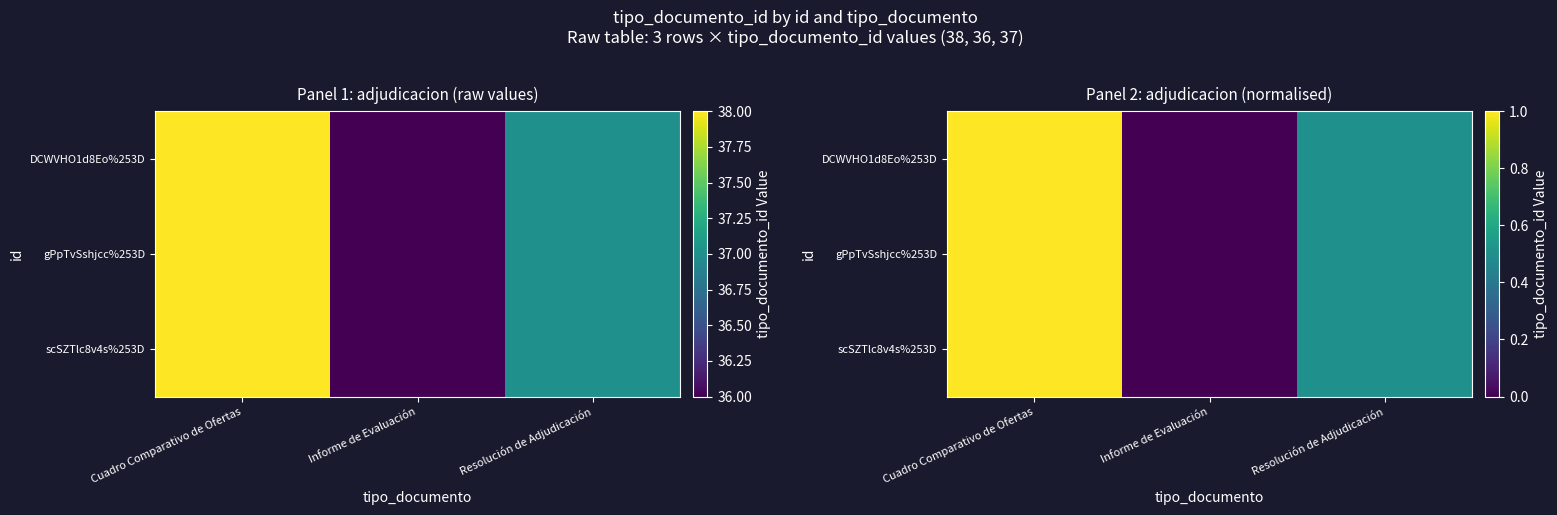

At which category does the chart reach its peak across all series?

Cuadro Comparativo de Ofertas